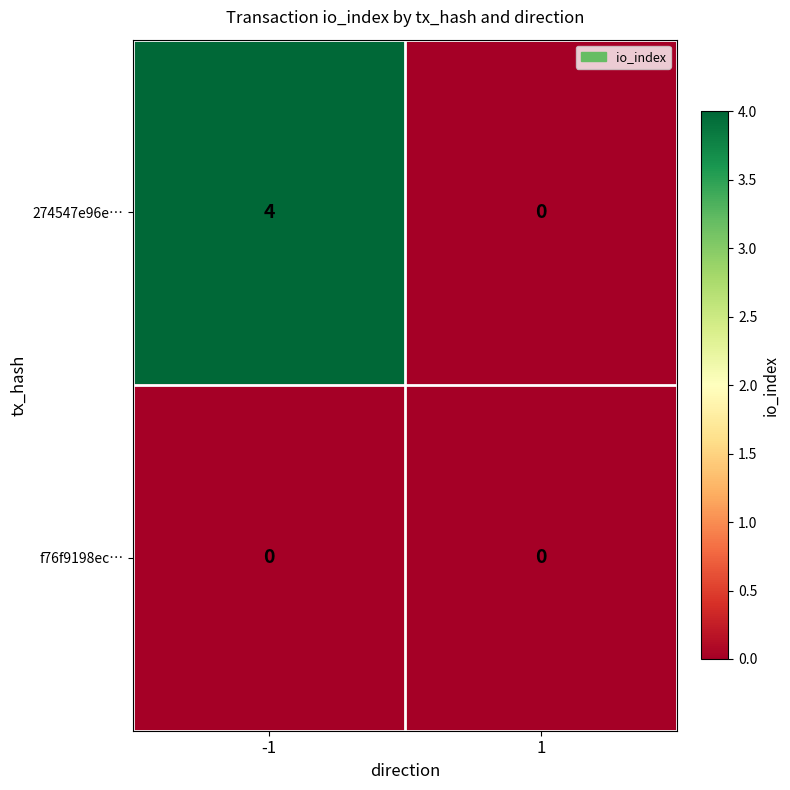

What is the total value across all series at -1?

4